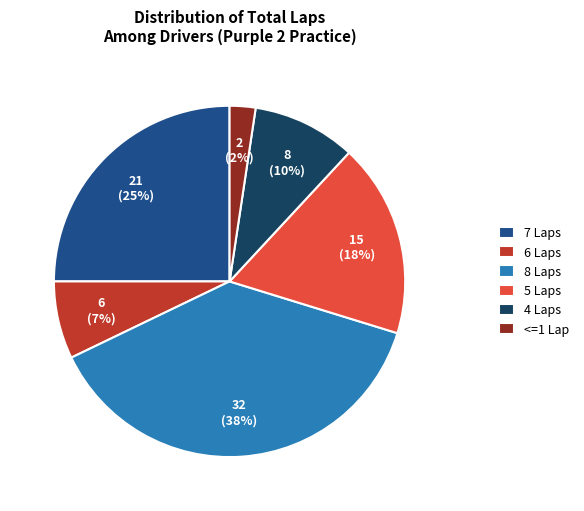

To the nearest percent, what is the difference between the largest and smallest slice percentages?

36%